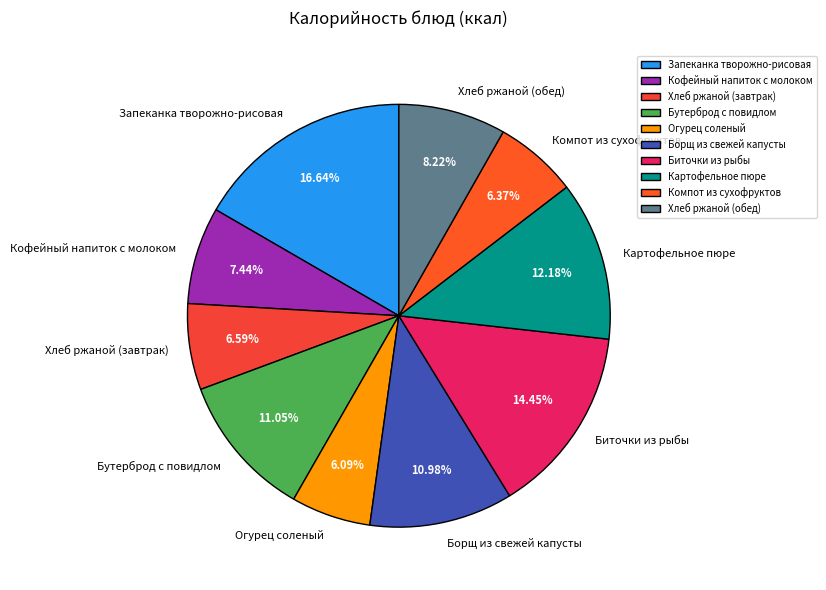

To the nearest percent, what is the average slice percentage?

10%